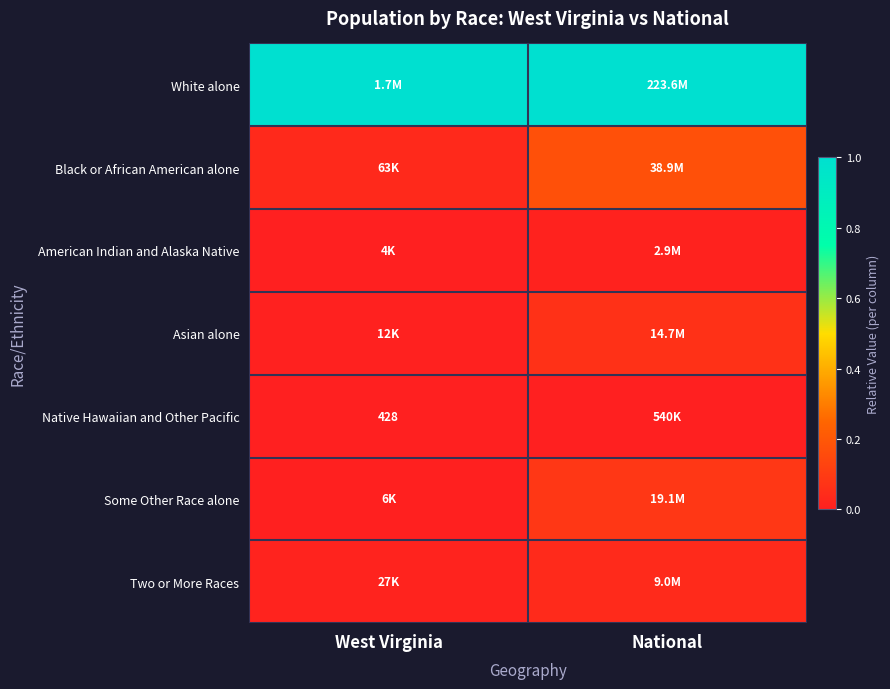

Is the value of Some Other Race alone at West Virginia greater than the value of Asian alone at National?

No